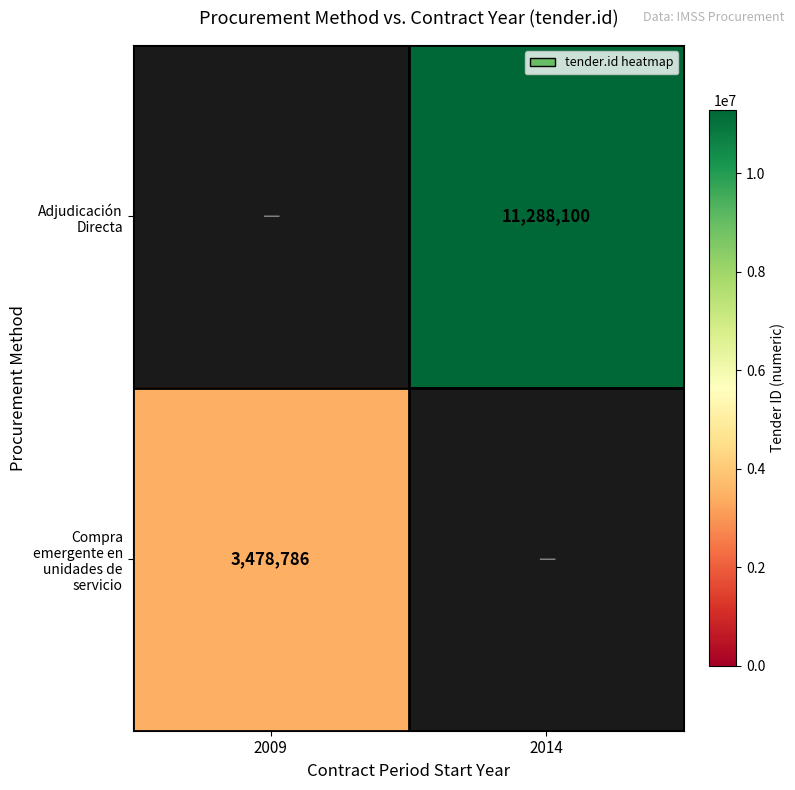

True or false: Adjudicación Directa has a value of 4927216.4 at 2014.

False